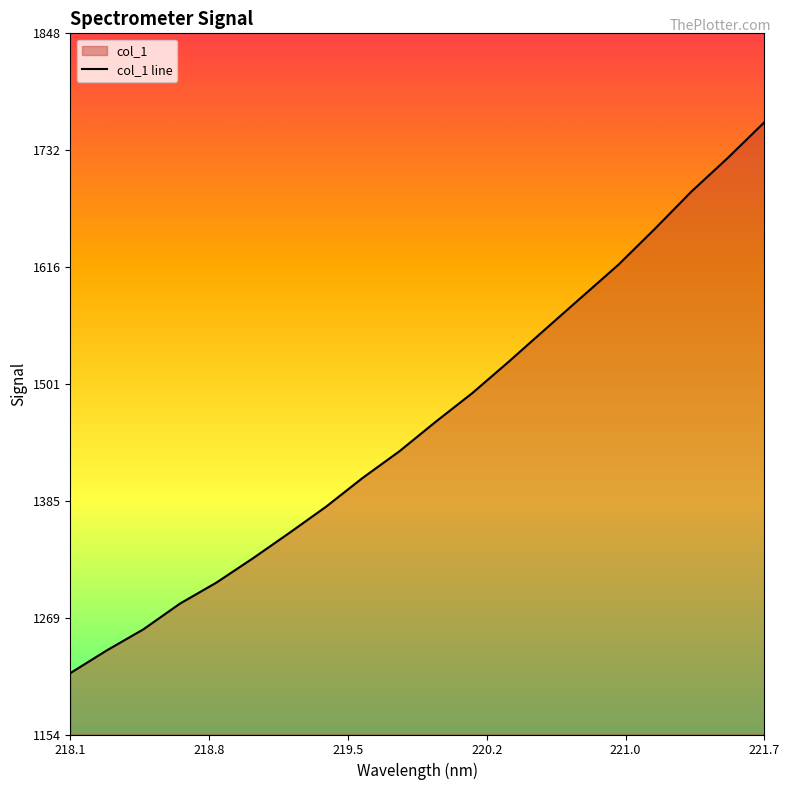

How many series are shown in this chart?

1